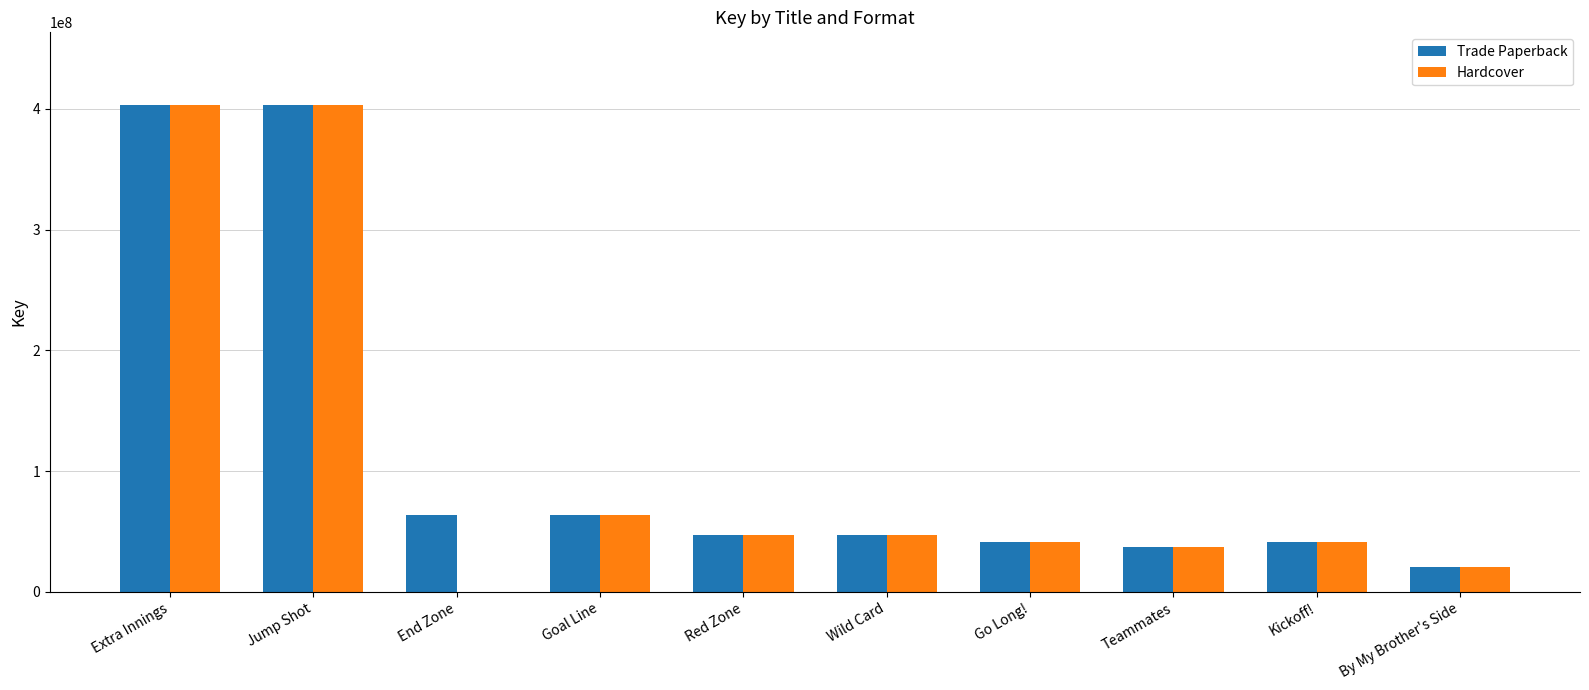

What is the maximum value shown in the chart?

402986840